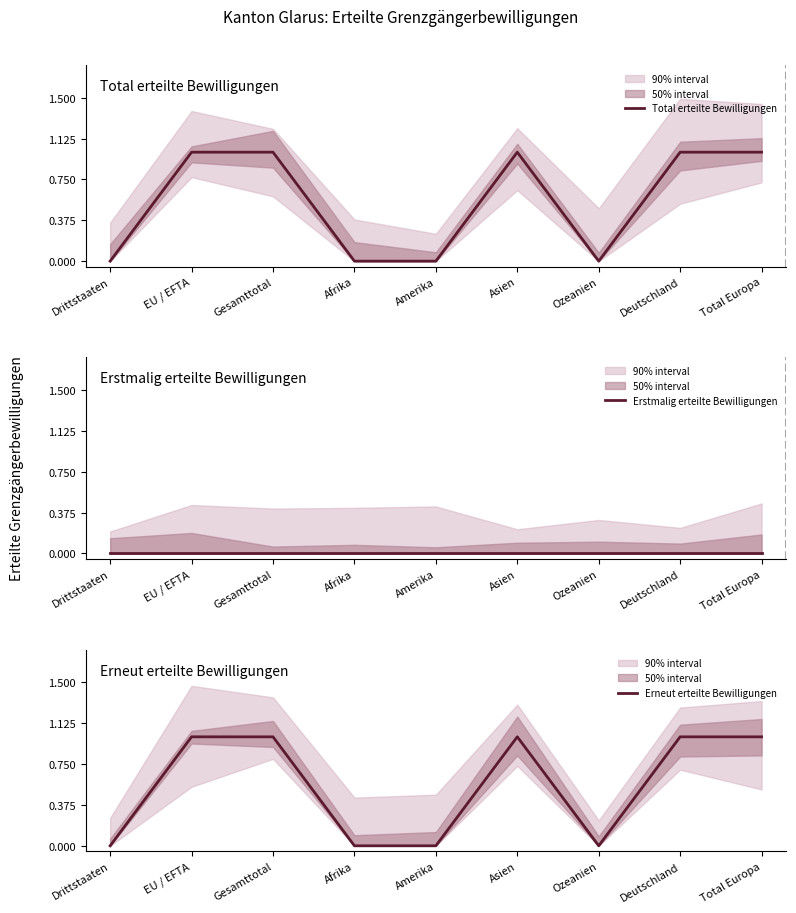

True or false: Total erteilte Bewilligungen and Erstmalig erteilte Bewilligungen cross at least once.

False